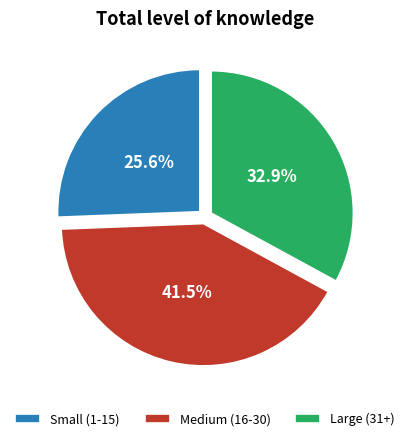

What percentage do Medium (16-30) and Large (31+) together represent?

74.4%